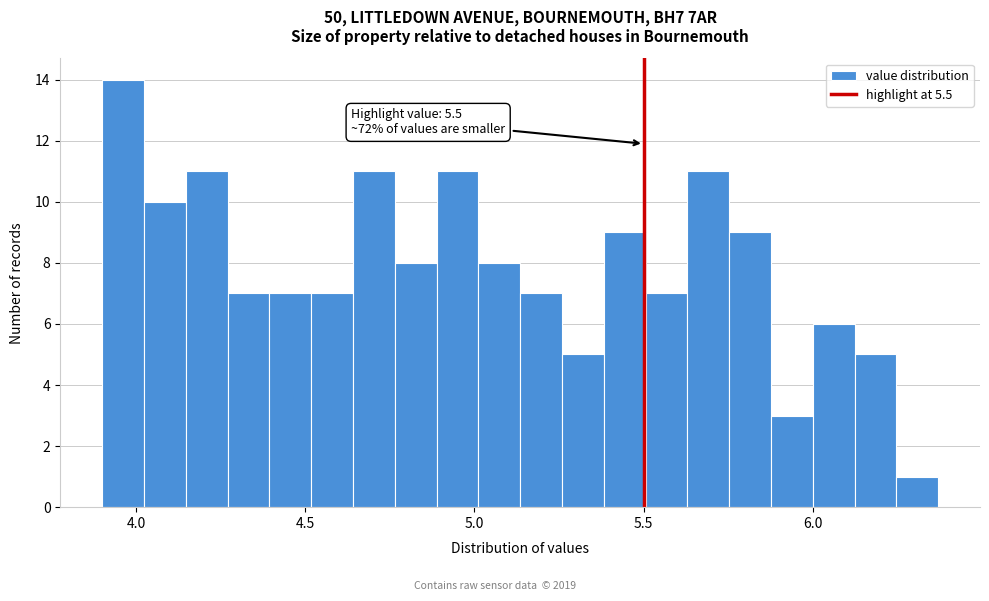

Read against the x-axis, roughly where is the centre of the tallest bar?

3.95